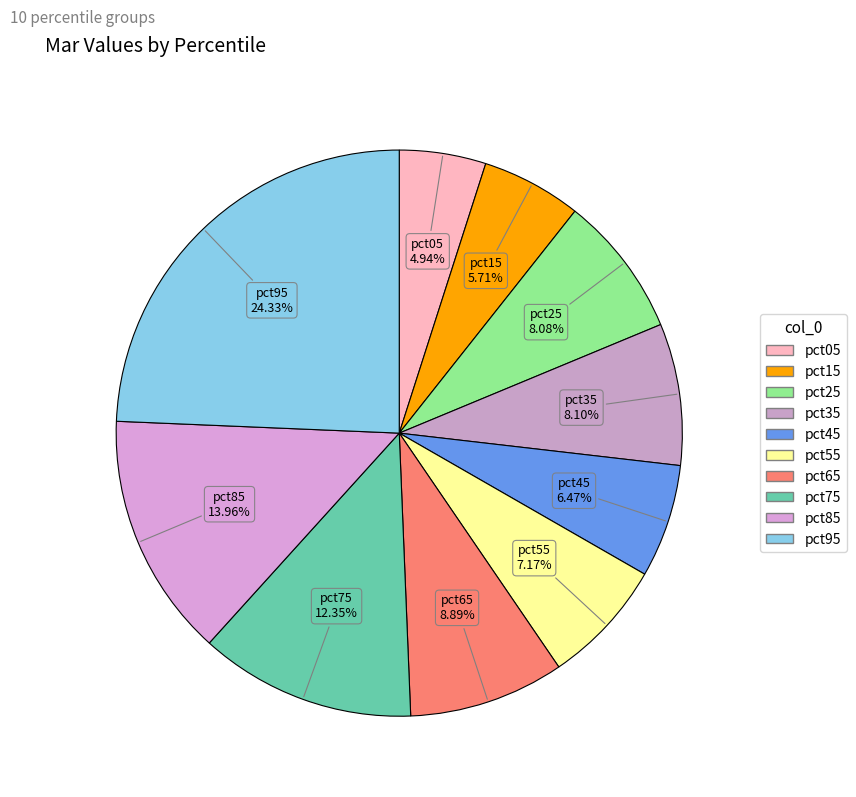

Does pct95 account for over 50% of the chart?

No